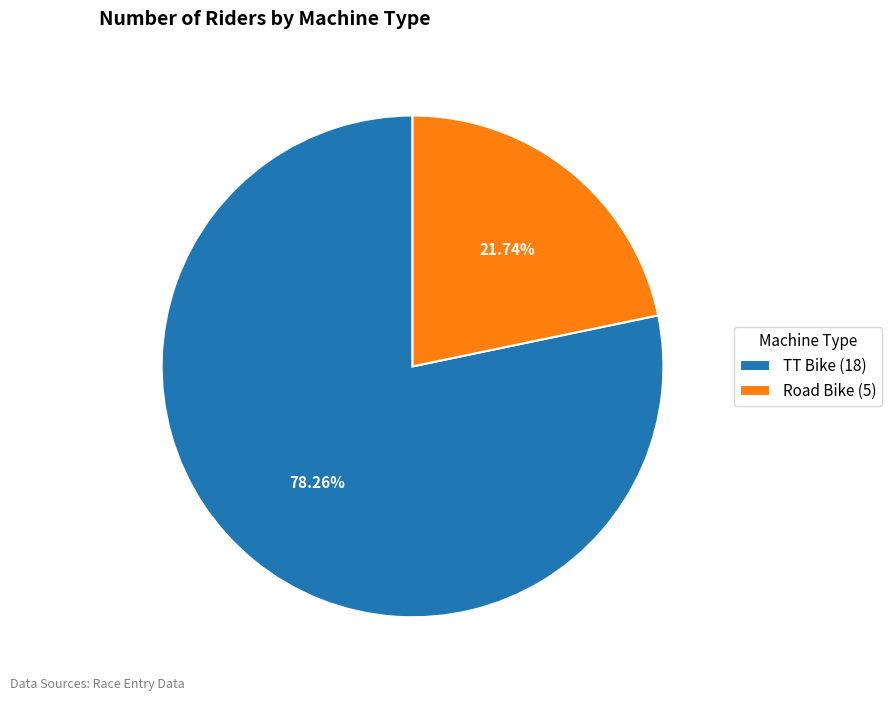

To the nearest percent, what is the combined percentage of TT Bike and Road Bike?

100%